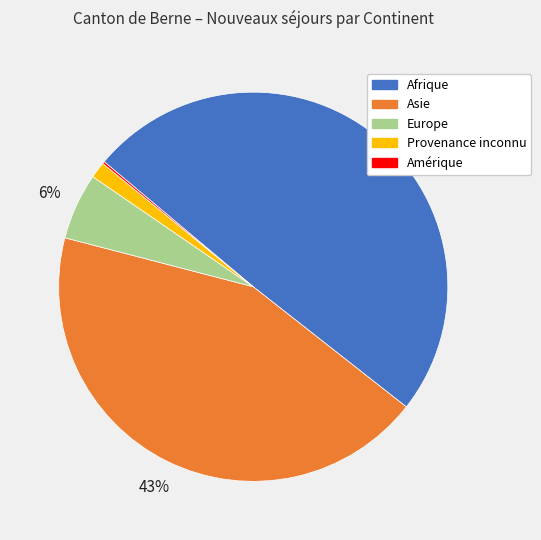

Does Afrique account for over 50% of the chart?

No